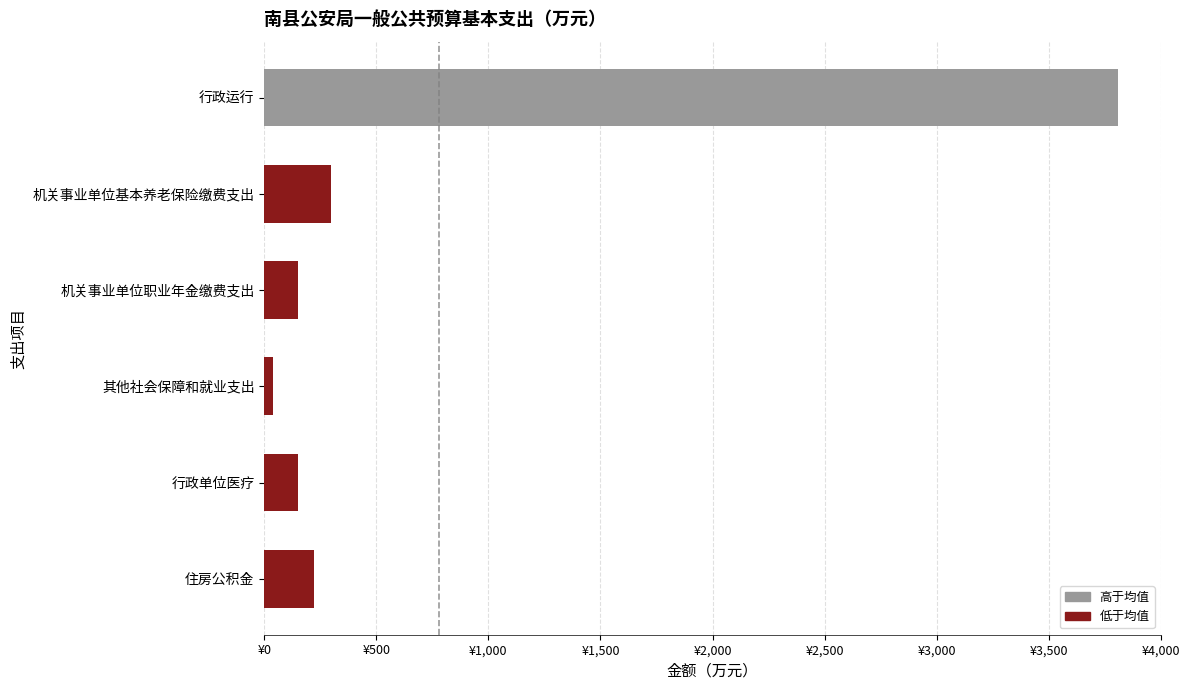

What is the difference between the maximum and minimum values?

3768.7